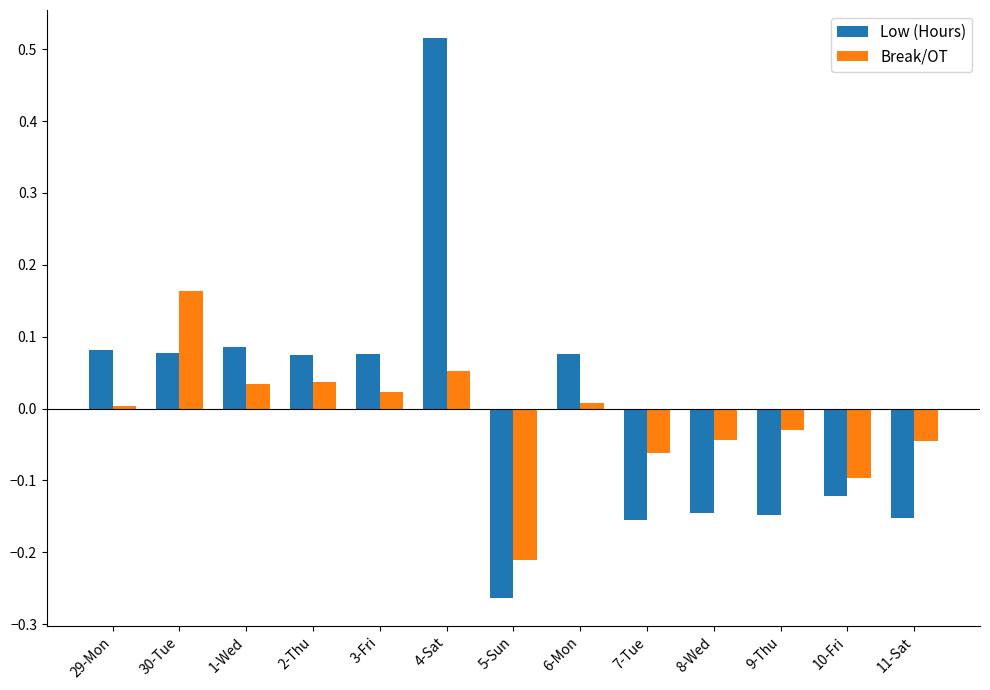

Rank the series by their maximum value, from highest to lowest.

Low (Hours), Break/OT